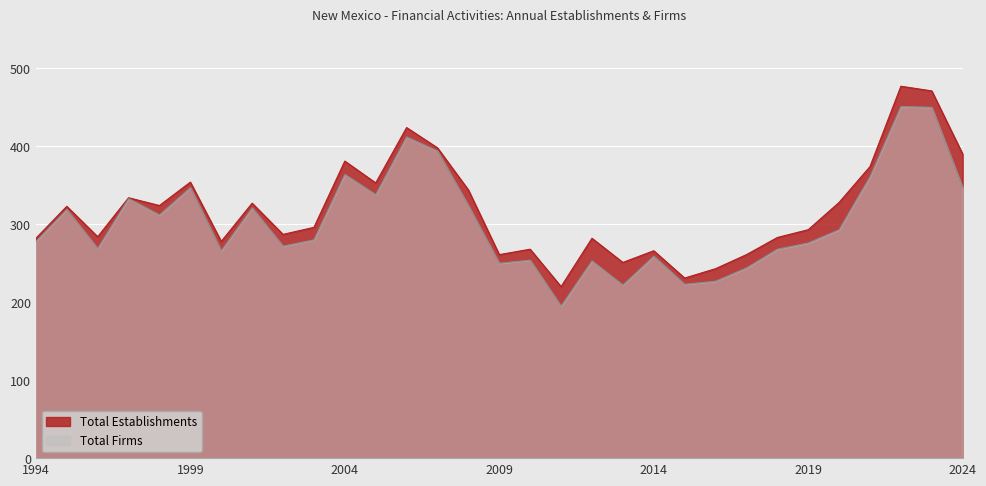

How many data points does each series have?

31